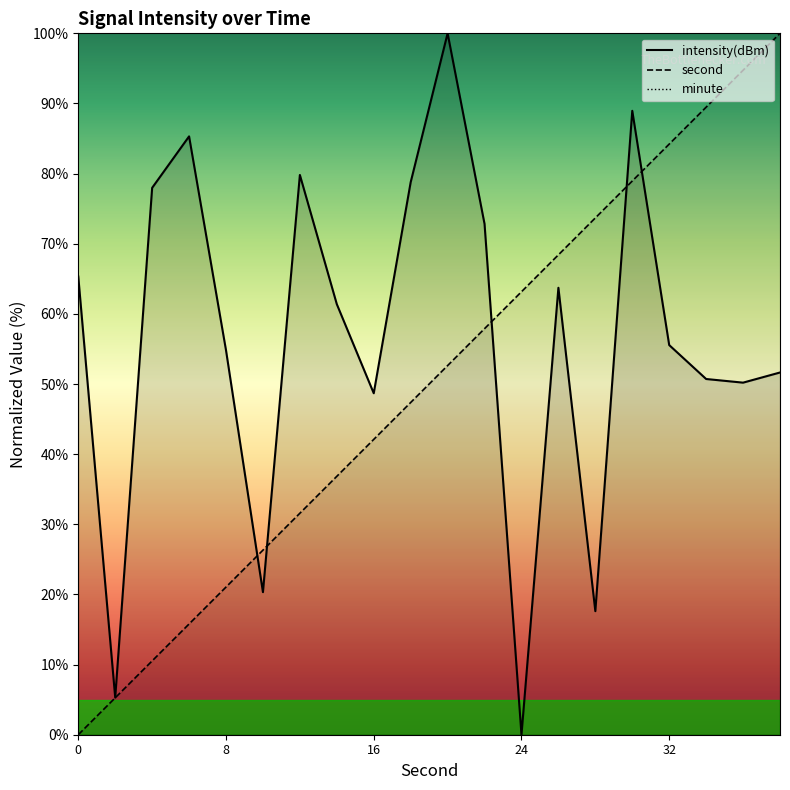

Which series ends up on top after the final intersection of intensity(dBm) and second?

second